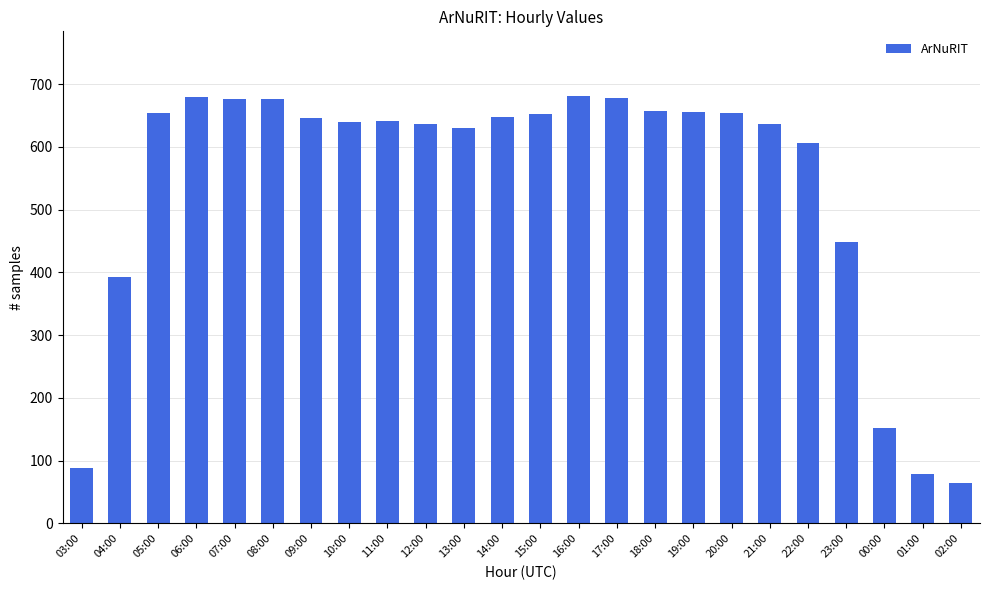

Which has a higher value, 09:00 or 18:00?

18:00